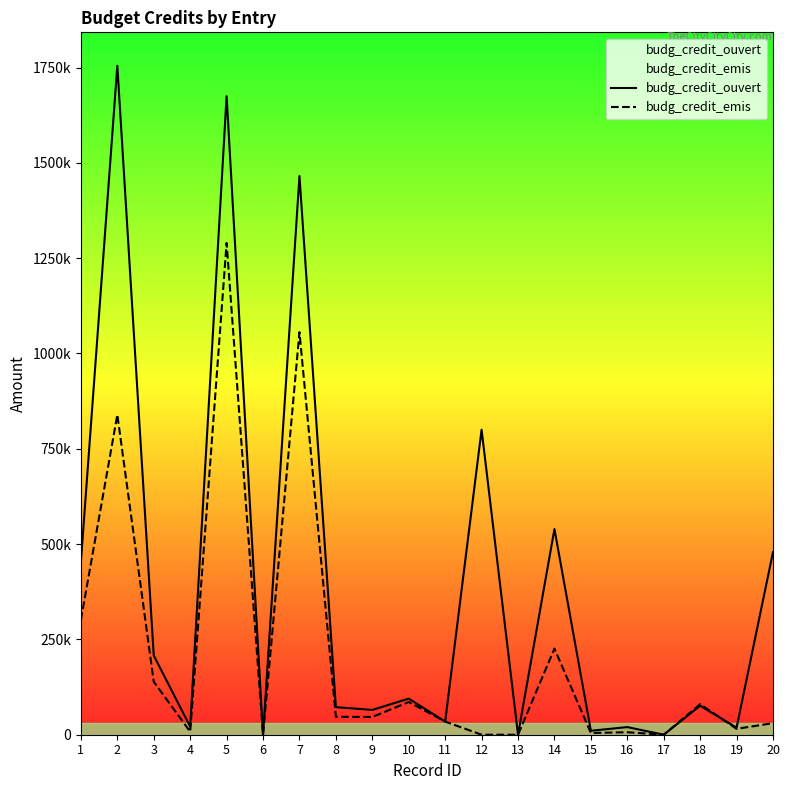

What is the total value across all series at 9?

111611.5